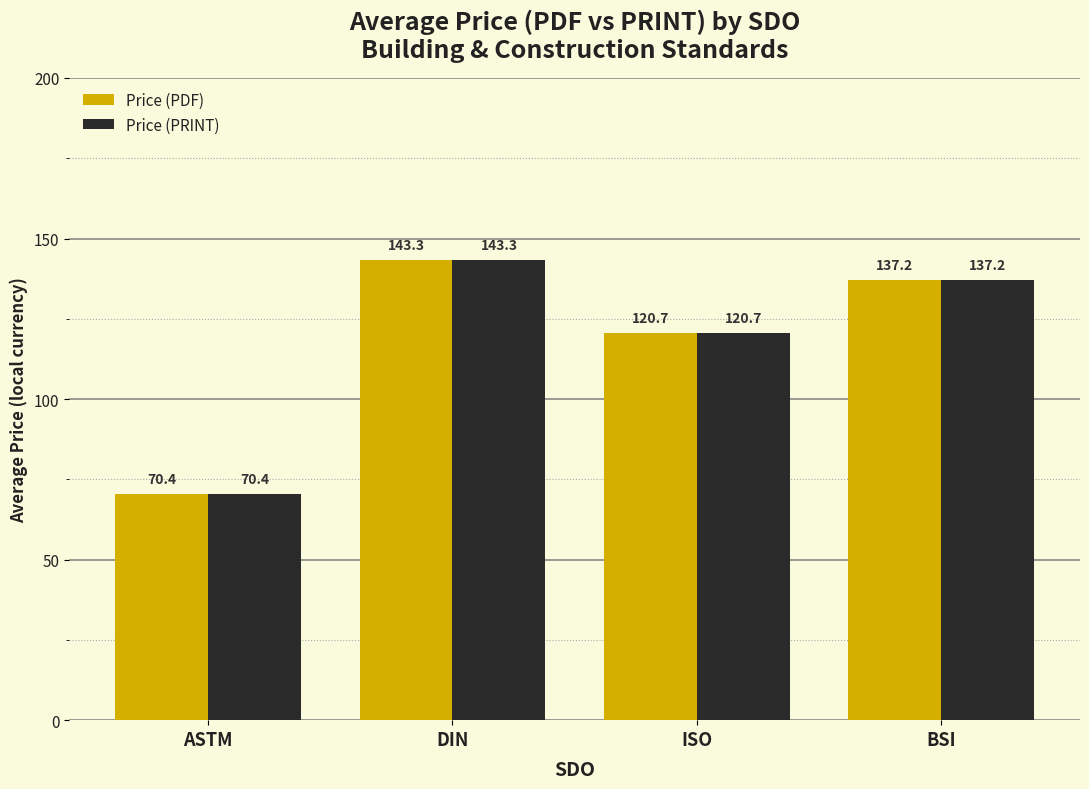

How many data points does each series have?

4